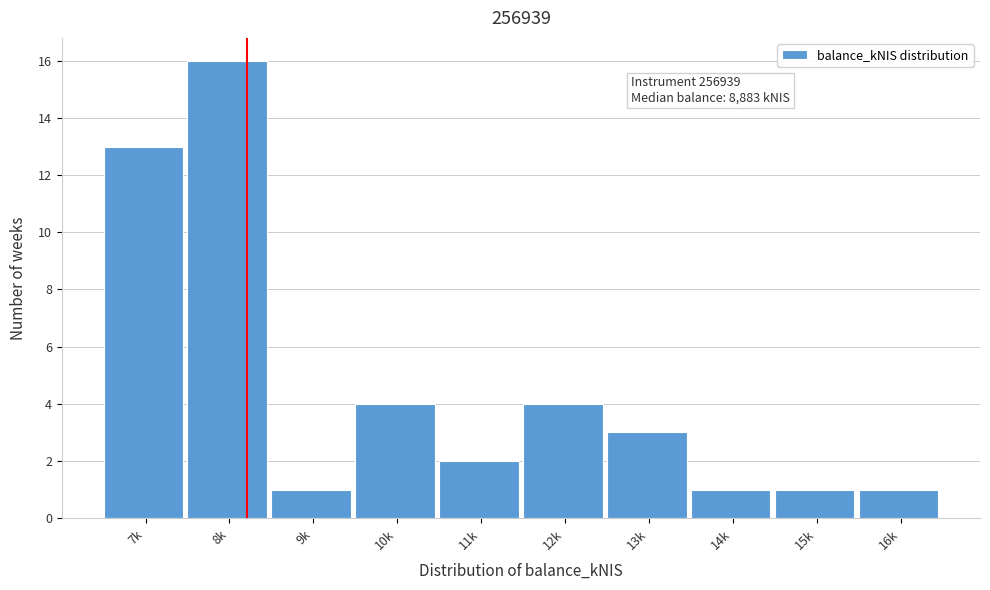

Reading left to right, transcribe all the data shown in this chart.

7k=13	8k=16	9k=1	10k=4	11k=2	12k=4	13k=3	14k=1	15k=1	16k=1